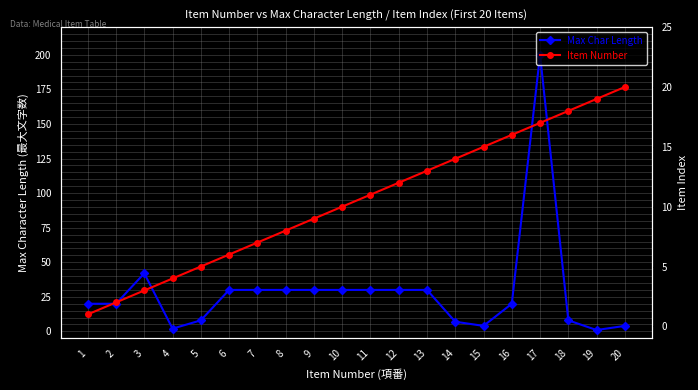

What is the average value of the Max Char Length series?

29